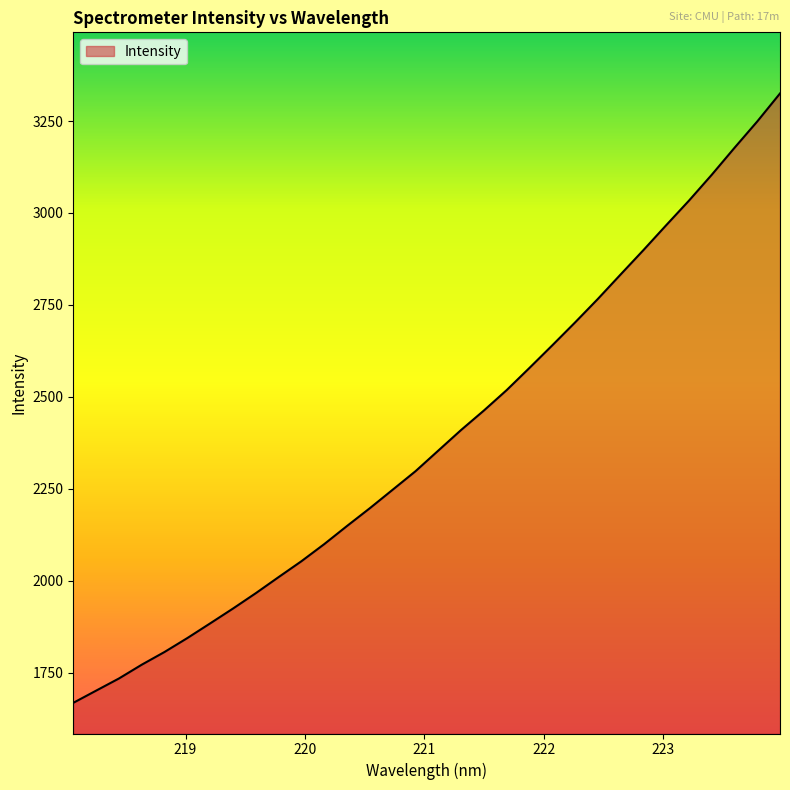

What is the maximum value shown in the chart?

3324.9